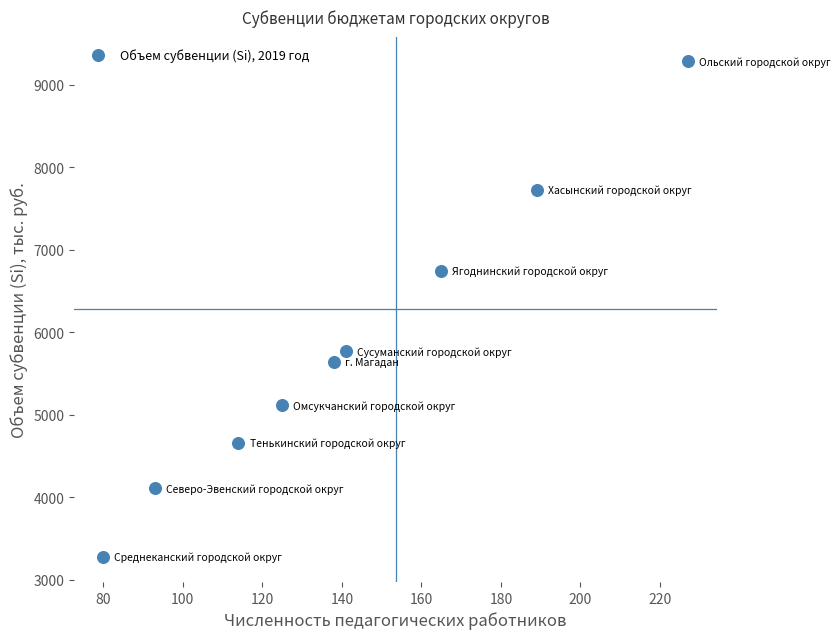

What is the range of Y values (max minus min)?

6011.7